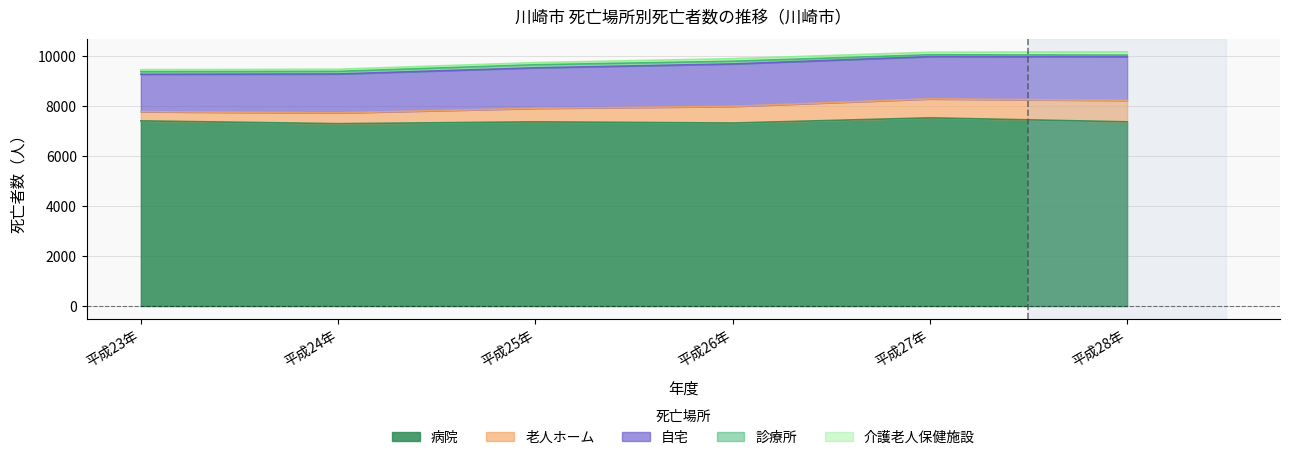

How many data points does each series have?

6